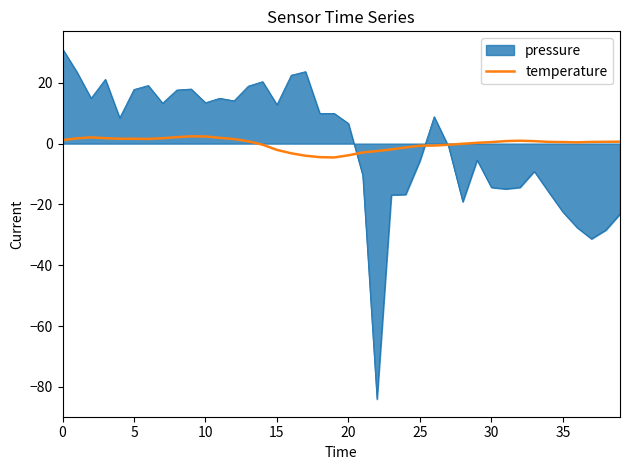

Rank the series by their maximum value, from lowest to highest.

temperature, pressure